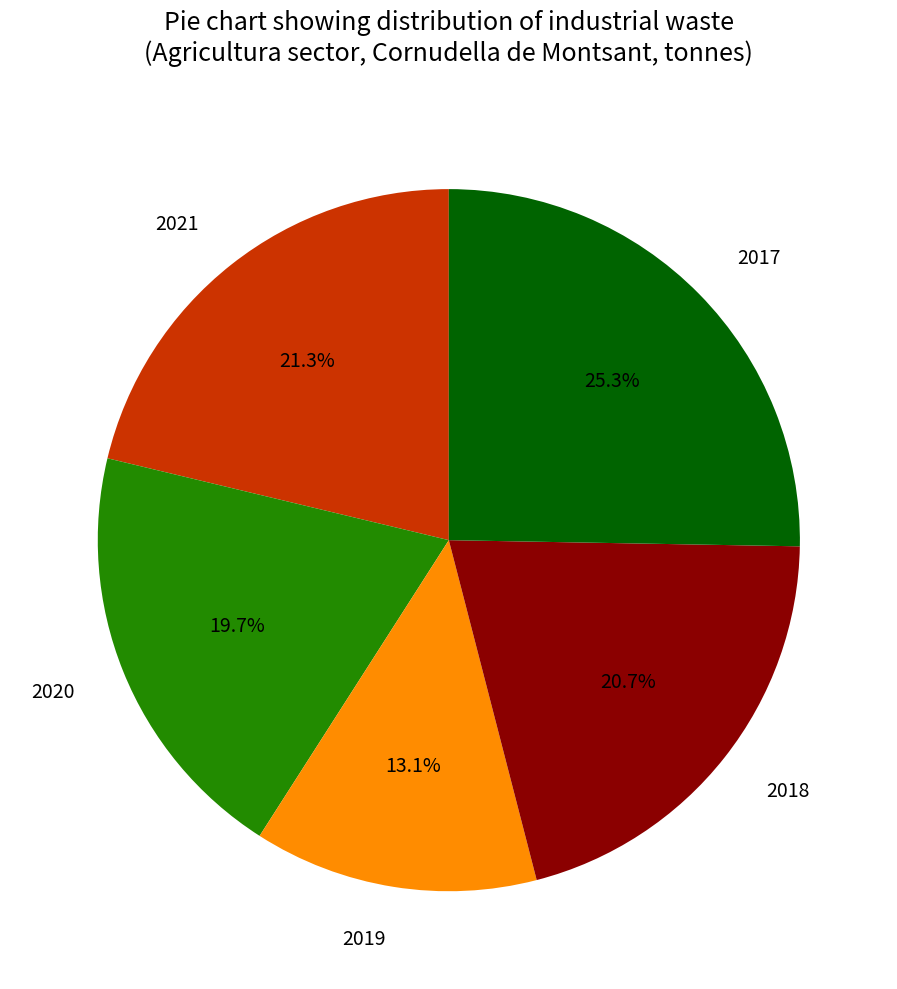

To the nearest percent, what is the difference between the largest and smallest slice percentages?

12%